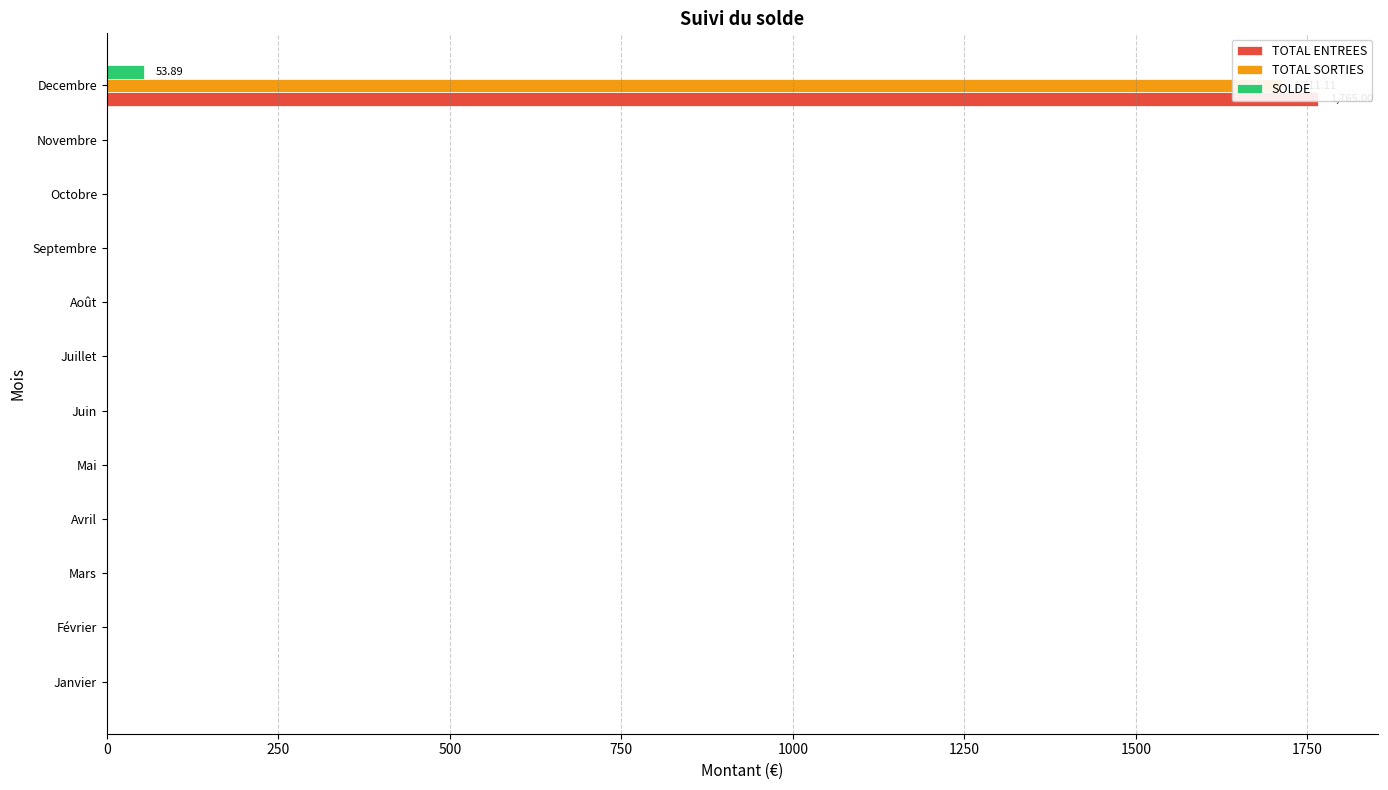

Rank the series by their maximum value, from lowest to highest.

SOLDE, TOTAL SORTIES, TOTAL ENTREES